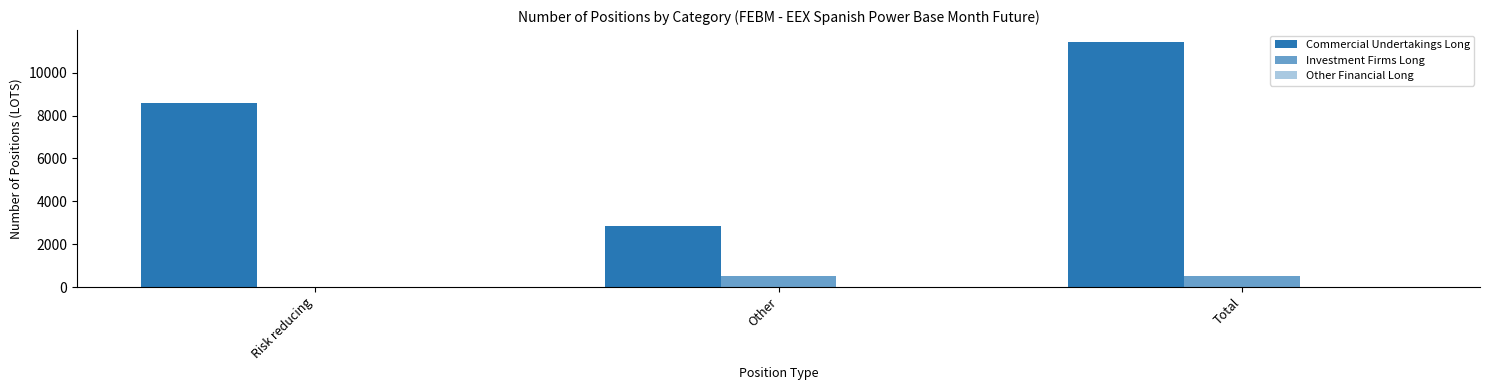

What is the sum of the Investment Firms Long values at Risk reducing and Total?

499.0